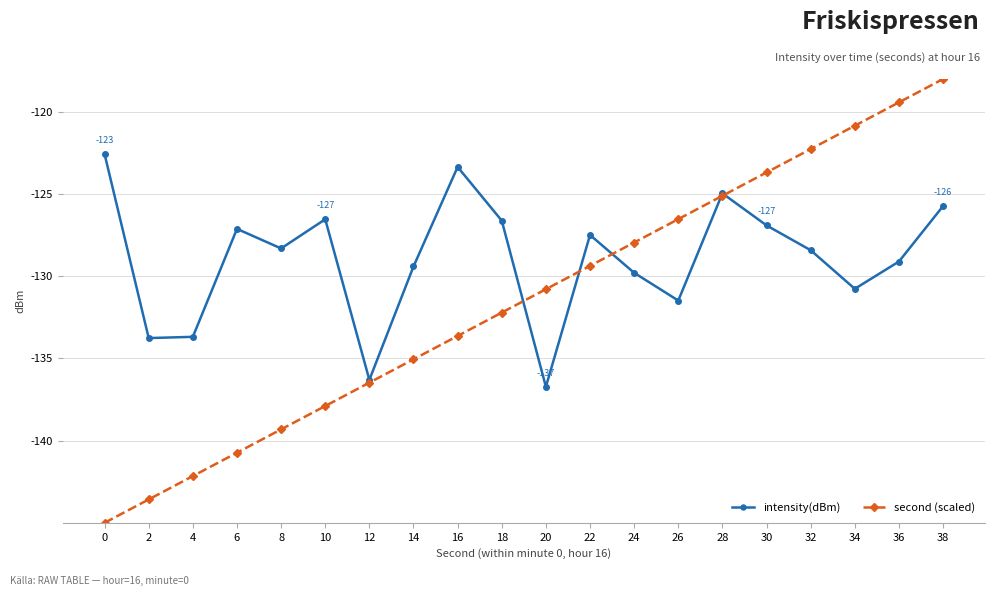

What is the sum of all intensity(dBm) values?

-2579.0